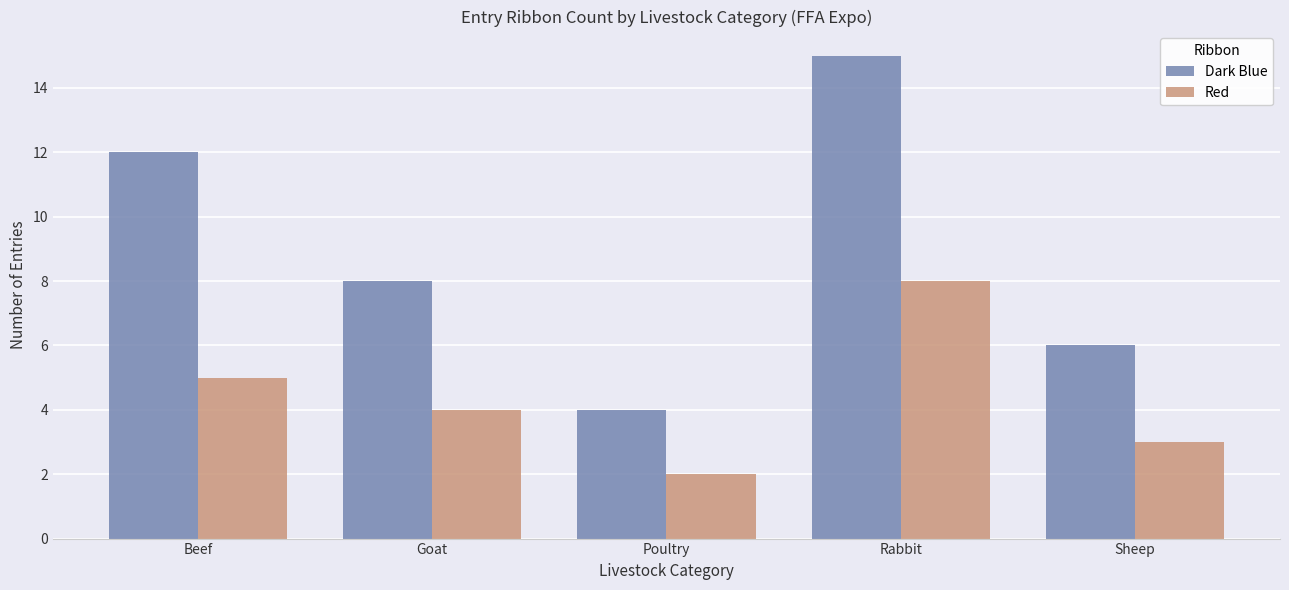

Which series has the largest range (max minus min)?

Dark Blue